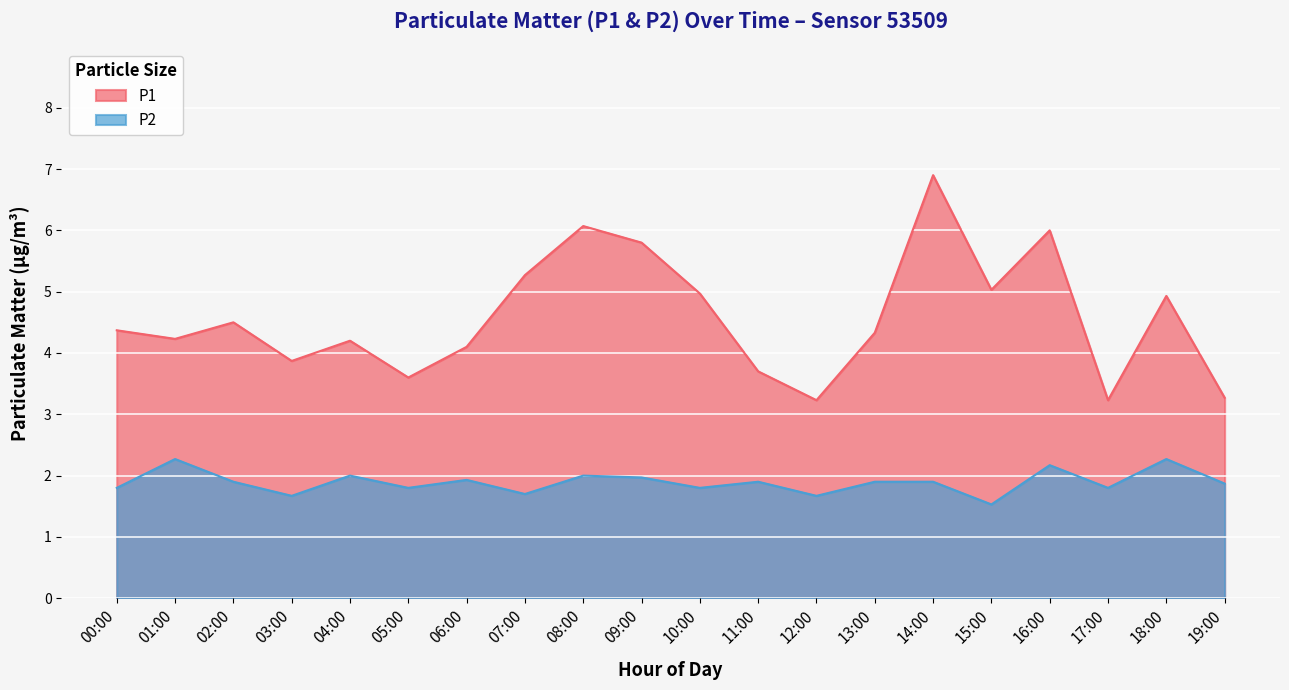

Which series has the largest range (max minus min)?

P1